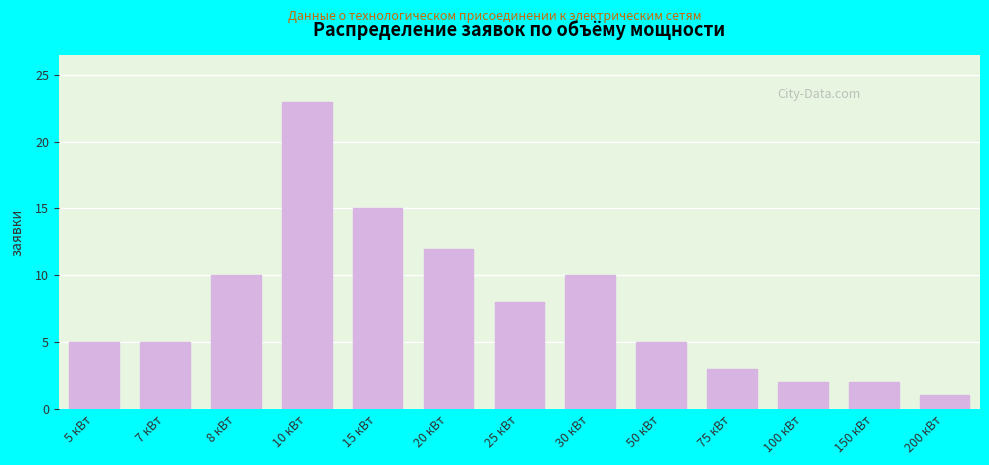

Reading left to right, extract all data points from this chart.

5	5	10	23	15	12	8	10	5	3	2	2	1